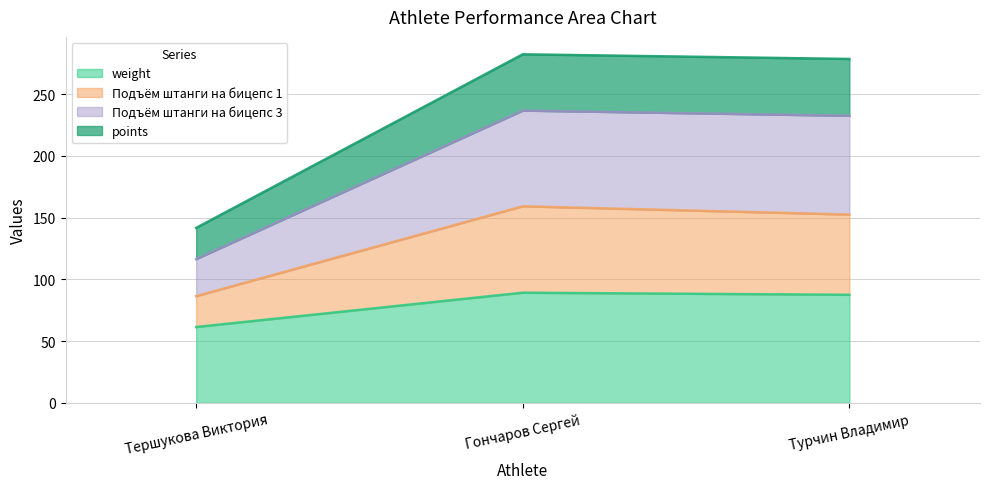

The value of weight at Гончаров Сергей is 89.2. True or false?

True